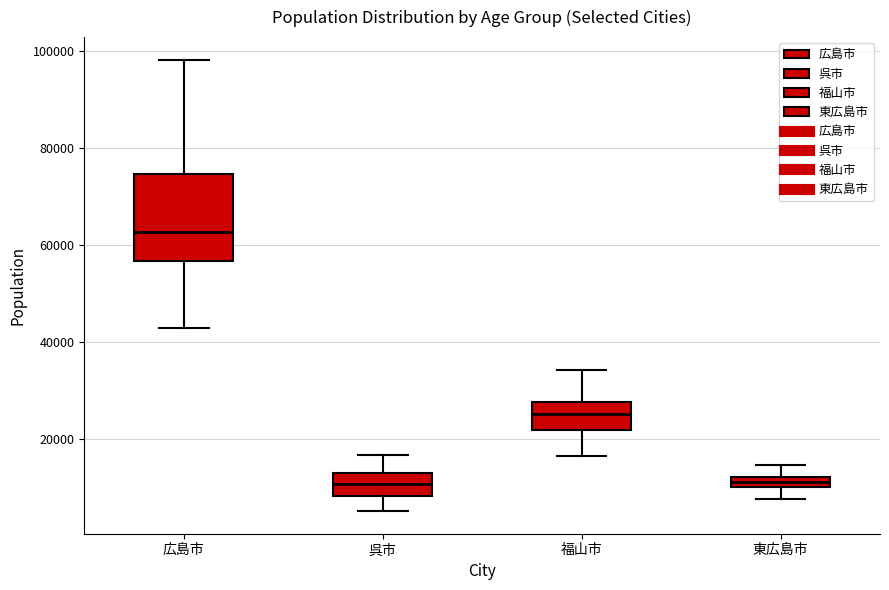

Where is the upper edge of the box for 東広島市 on the y-axis? The values are not printed on the chart, so give them approximately, as read against the axis.

12000